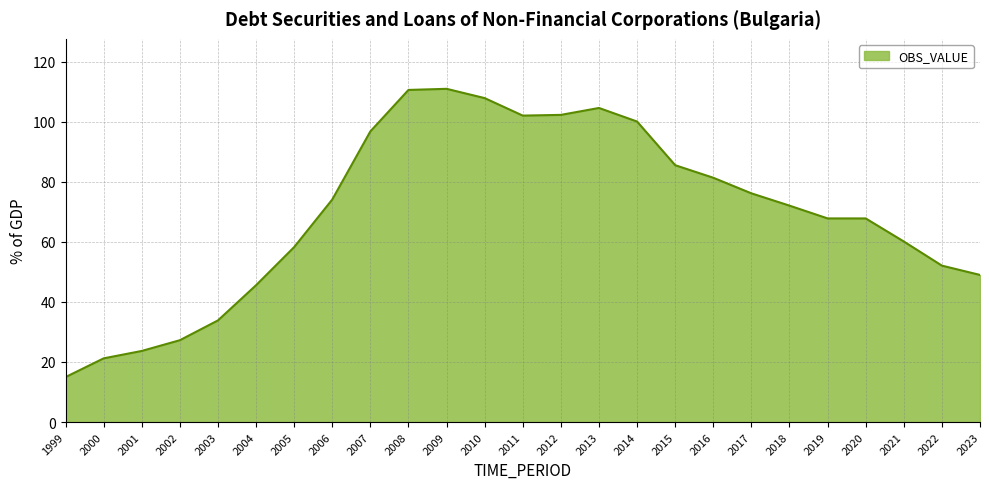

The chart shows a value of 40.6 at 2020. True or false?

False